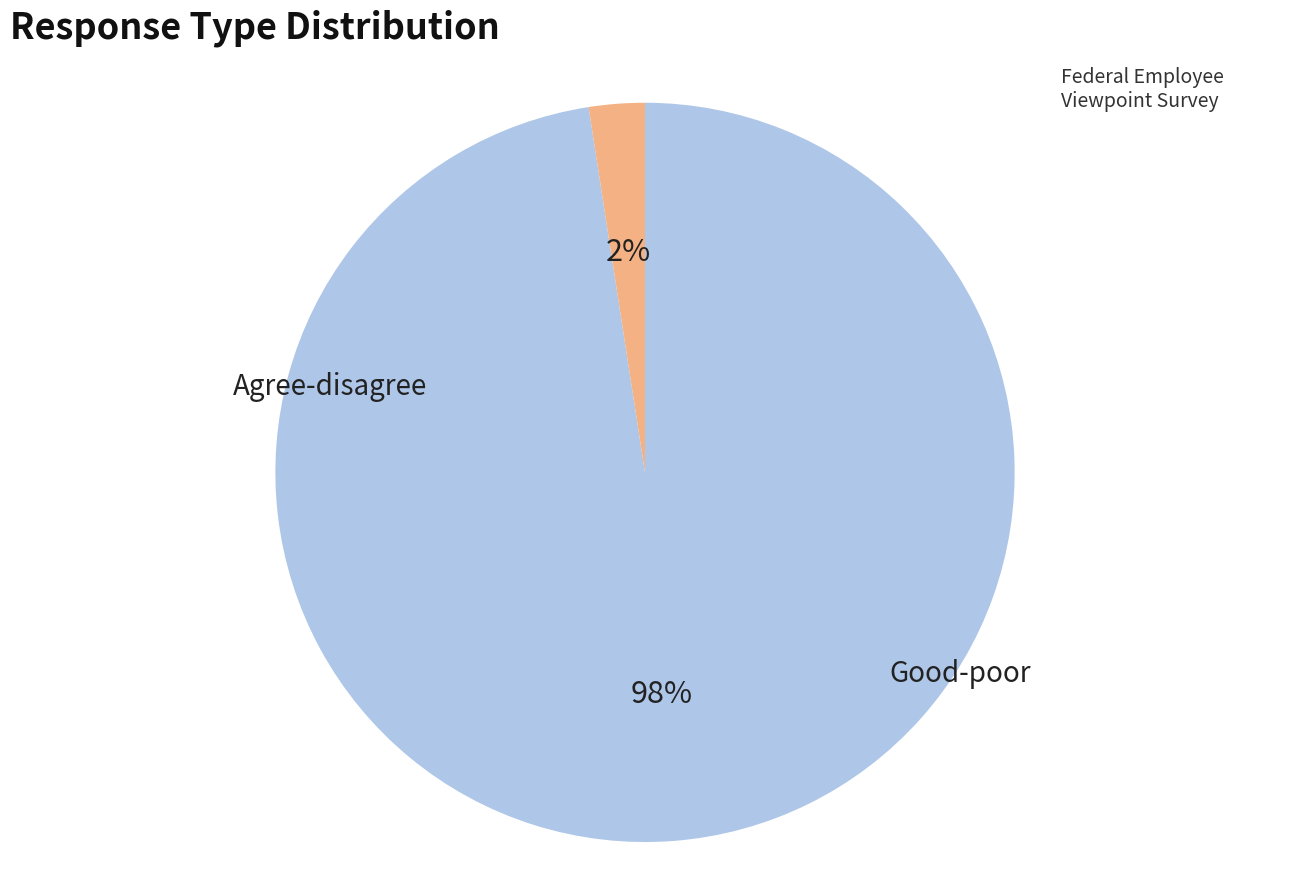

Is there any slice that represents more than half of the pie?

Yes